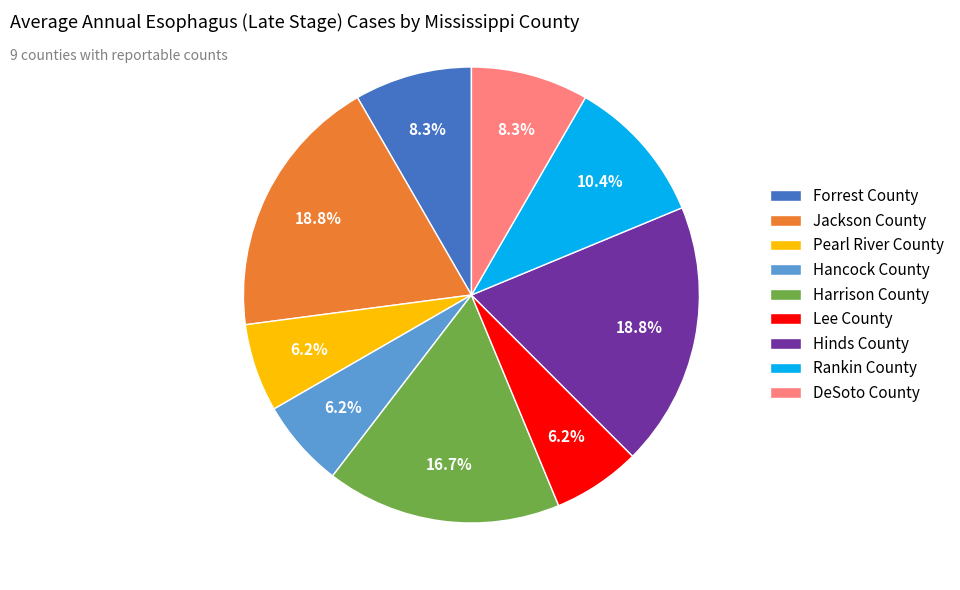

What is the total percentage of Hancock County and Hinds County?

25.0%